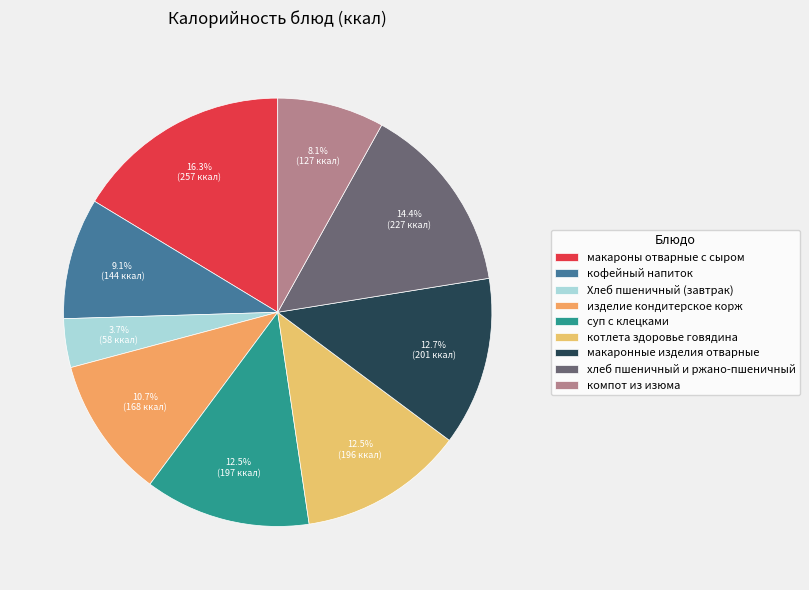

Which slice is the smallest?

Хлеб пшеничный (завтрак)